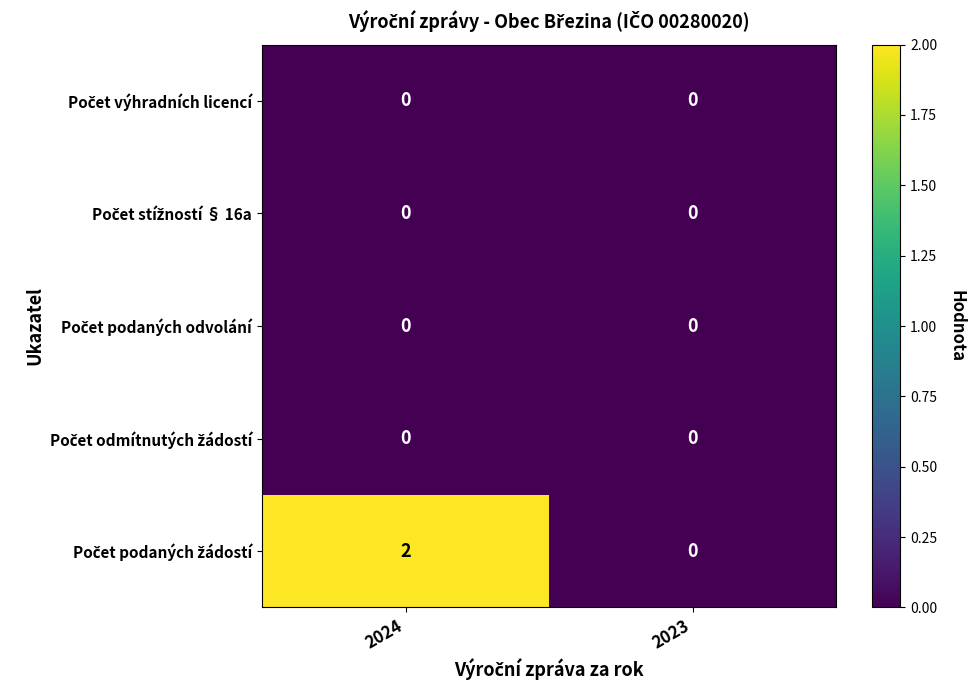

Count the number of data series in this chart.

5